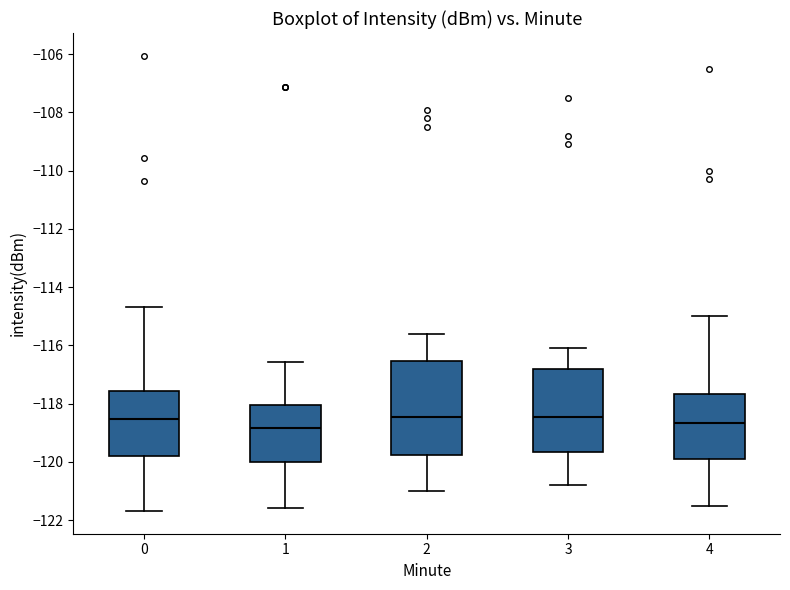

Comparing the boxes themselves (not the whiskers), which one is the tallest?

2